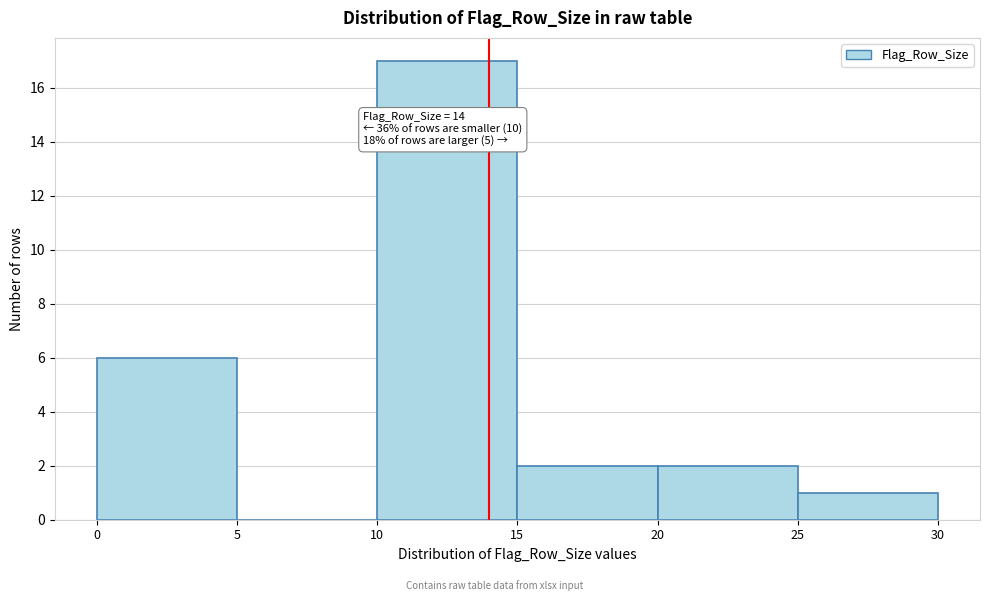

Over which range of the x-axis is the bar tallest?

10 to 15